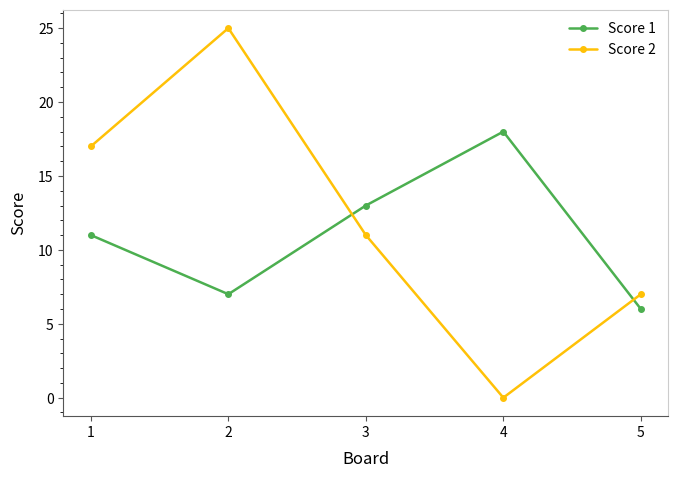

Reading left to right, what are all the values shown in this chart?

Score 1: 11	7	13	18	6
Score 2: 17	25	11	0	7